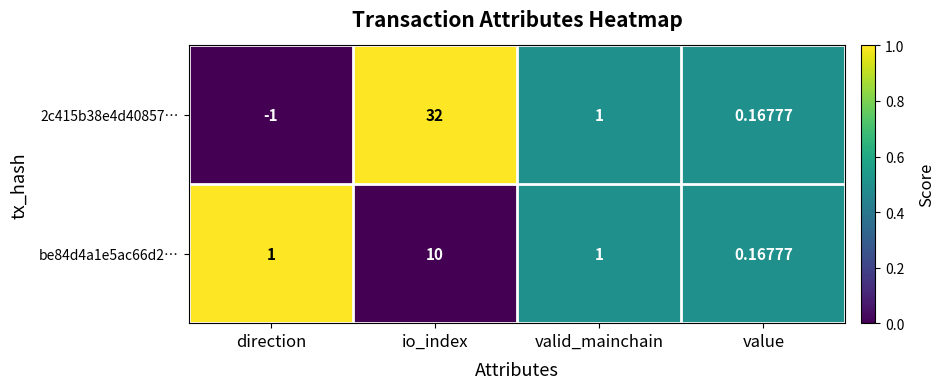

Which category has the highest value in the 2c415b38e4d40857… series?

io_index